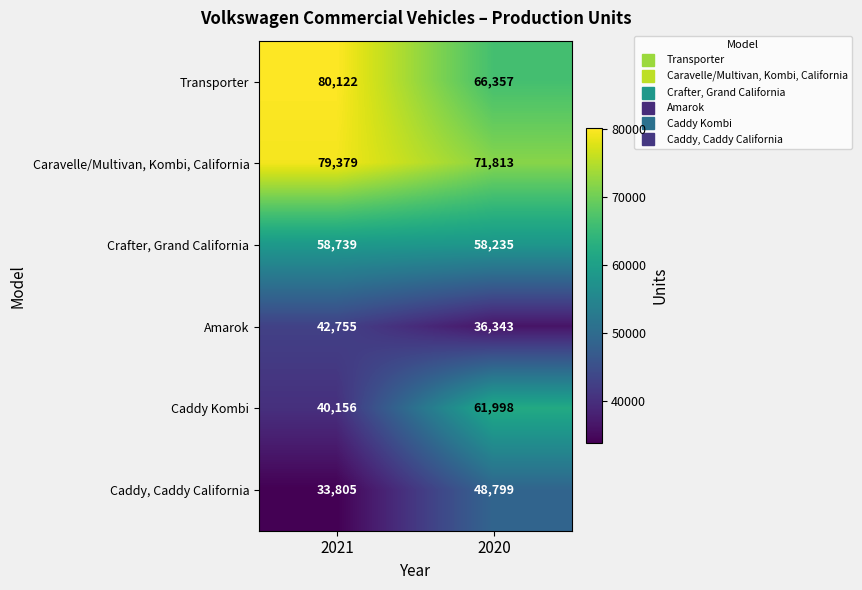

Which category has the lowest value across all series?

2021